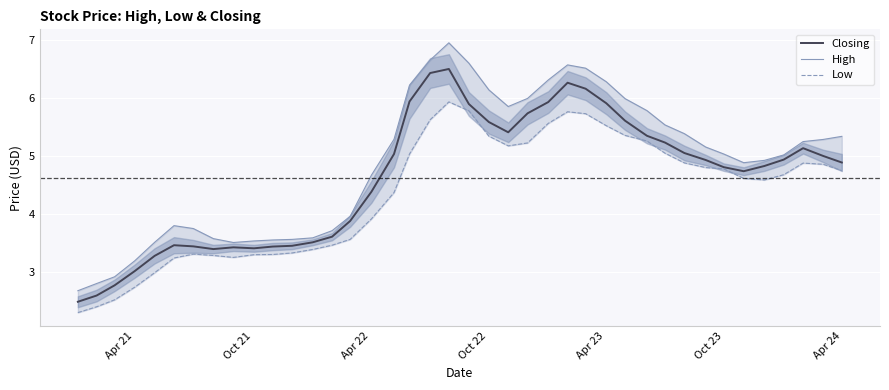

True or false: High has more than 2 interior local peaks.

True